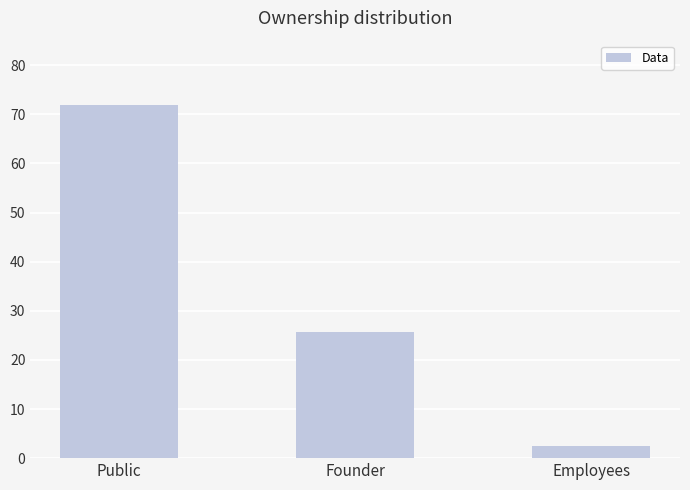

How many bars are there in total?

3